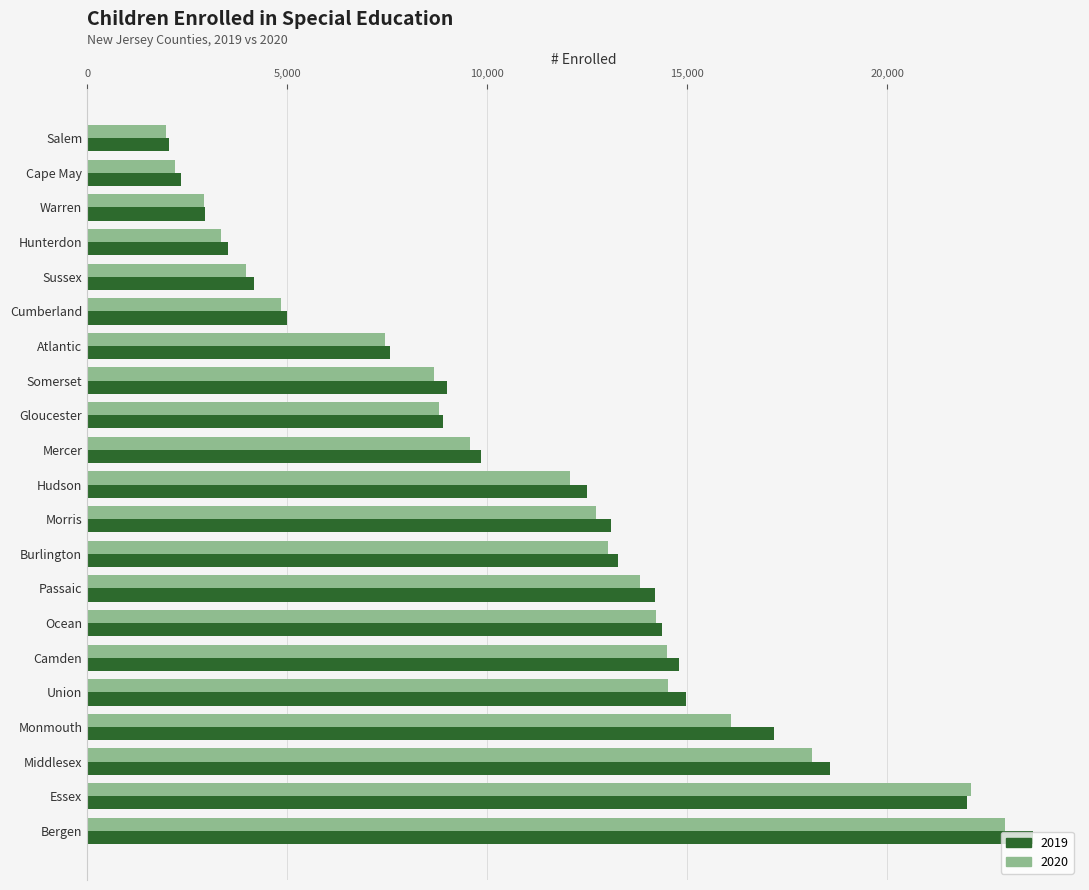

What are all the series names shown in the legend?

2019, 2020